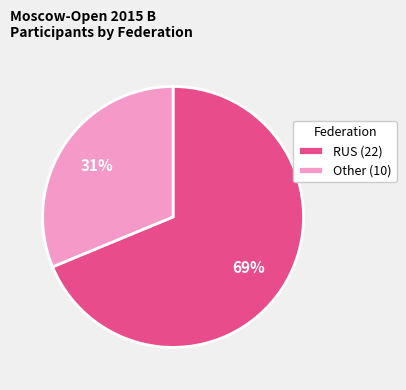

Does any single category account for the majority?

Yes